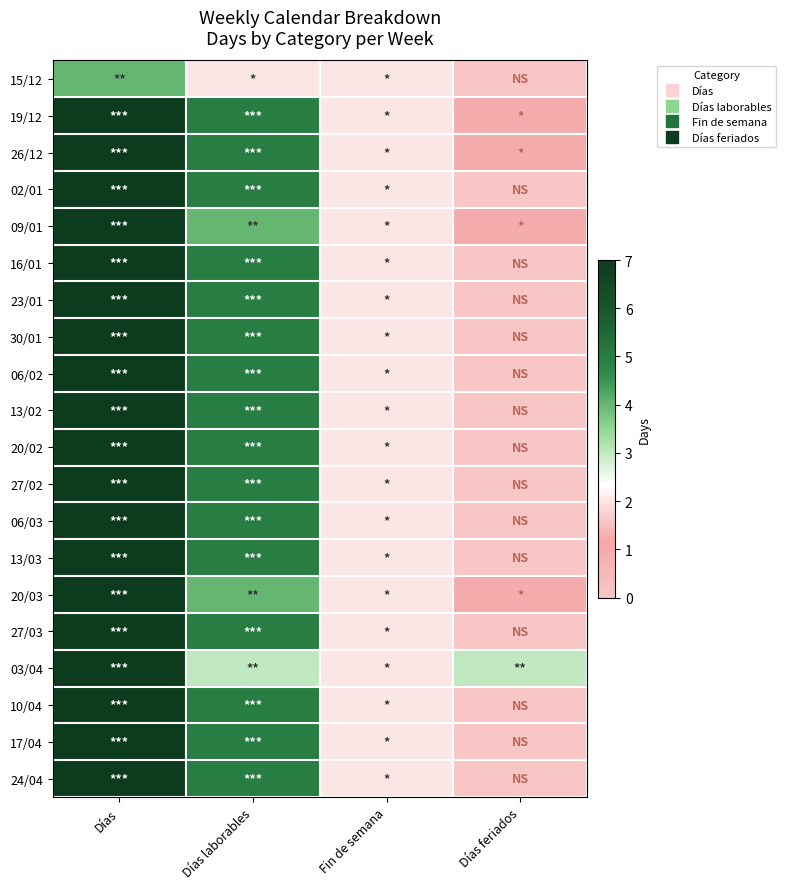

What is the total value across all series at Días laborables?

93